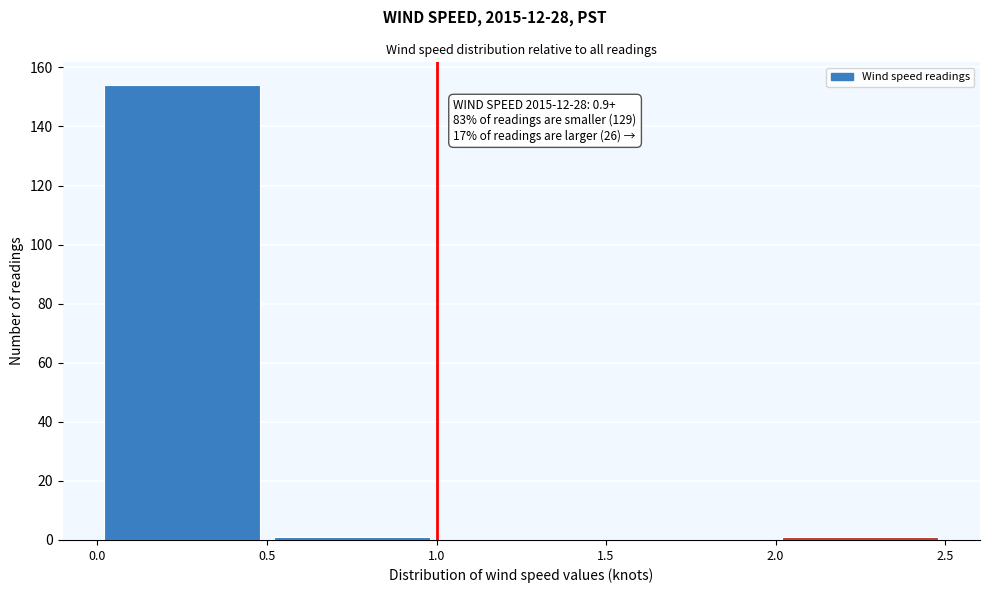

Over which range of the x-axis is the bar tallest?

0.0 to 0.5